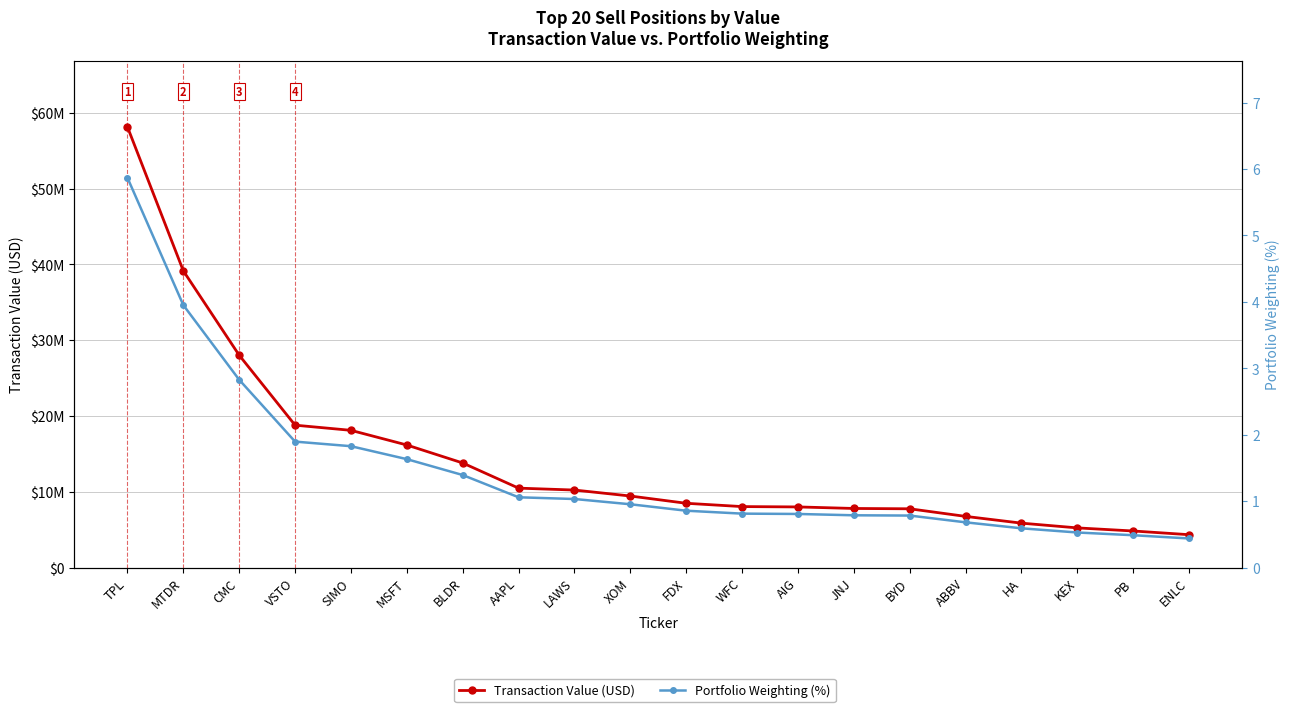

True or false: Transaction Value (USD) and Portfolio Weighting (%) intersect in this chart.

False